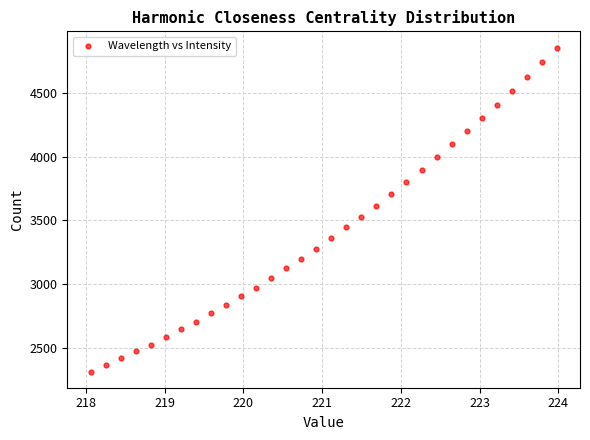

What is the range of X values (max minus min)?

5.9